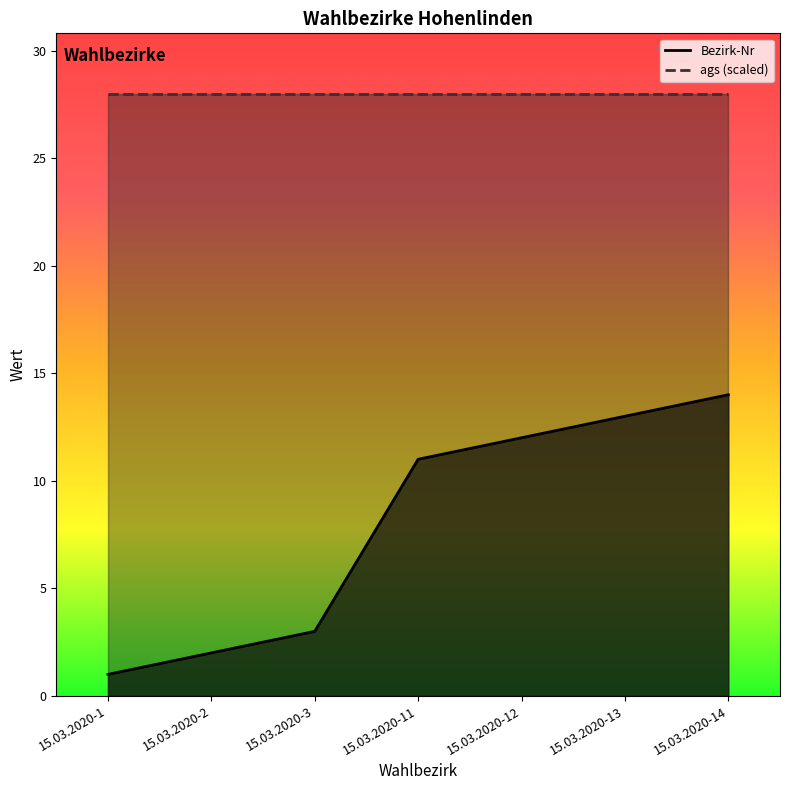

At which label is the value closest to 7?

15.03.2020-3